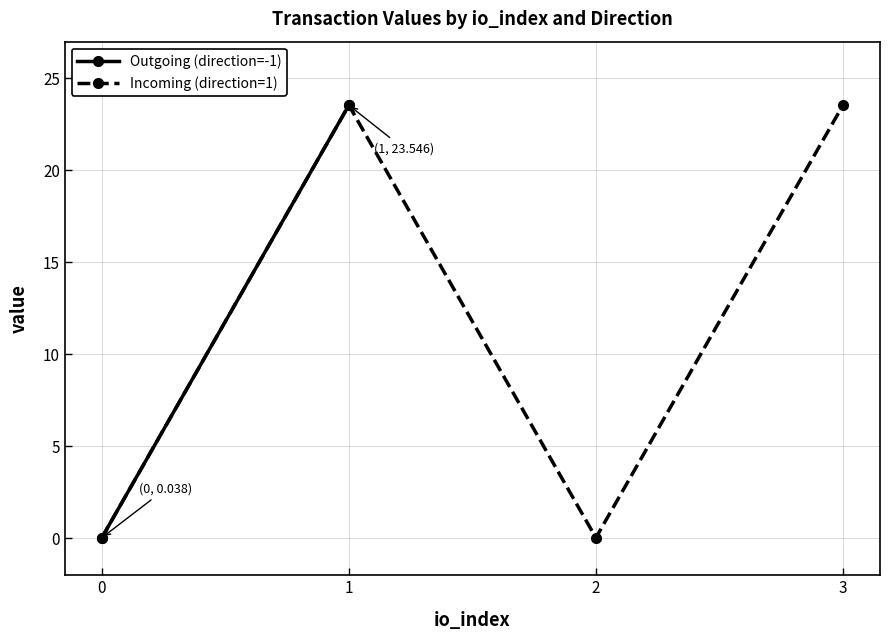

True or false: Incoming (direction=1) has a value of 23.5 at 3.

True